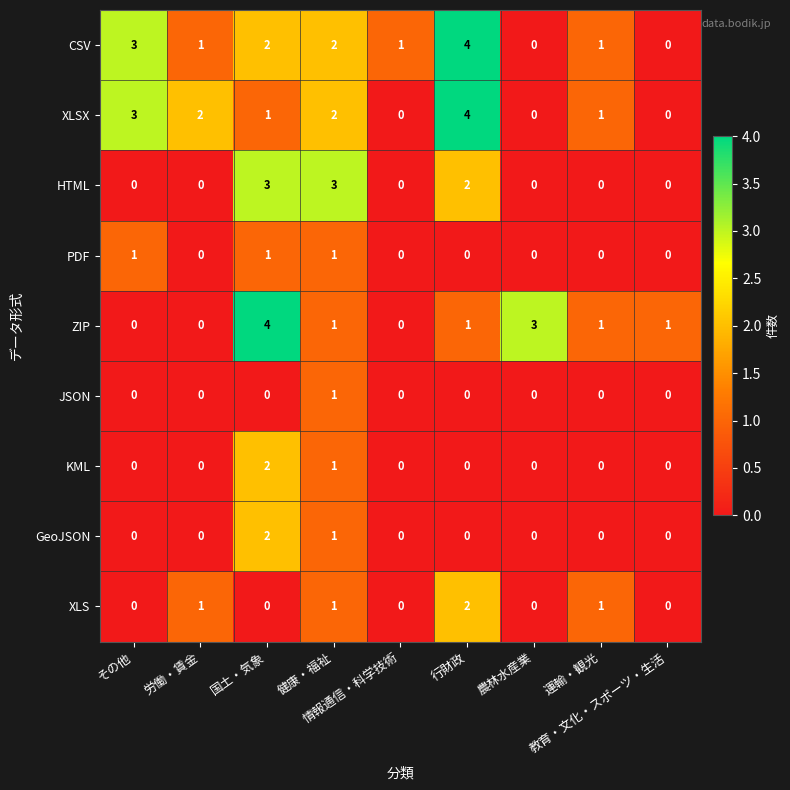

What is the spread (max minus min) of values at 運輸・観光?

1